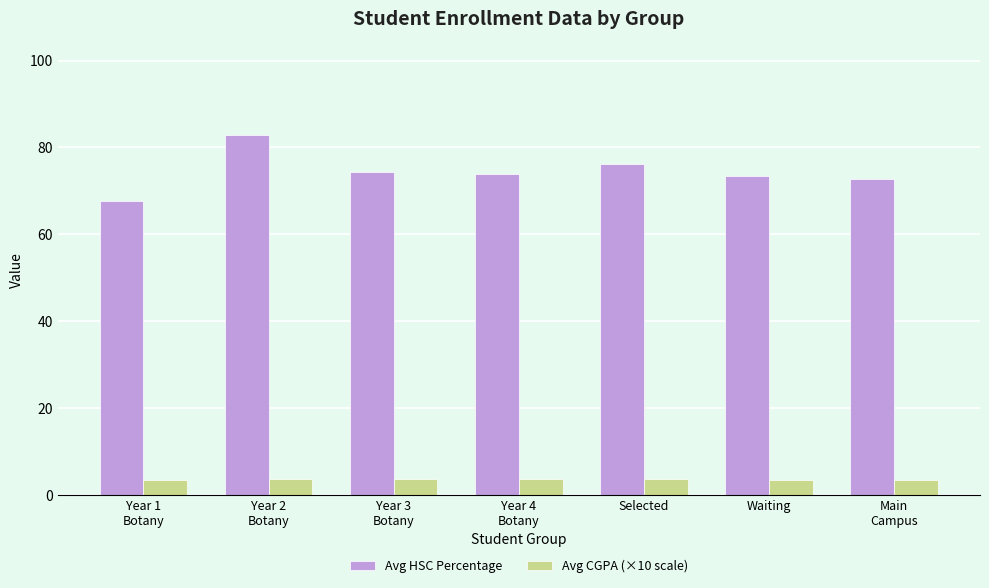

What is the maximum value shown in the chart?

82.8